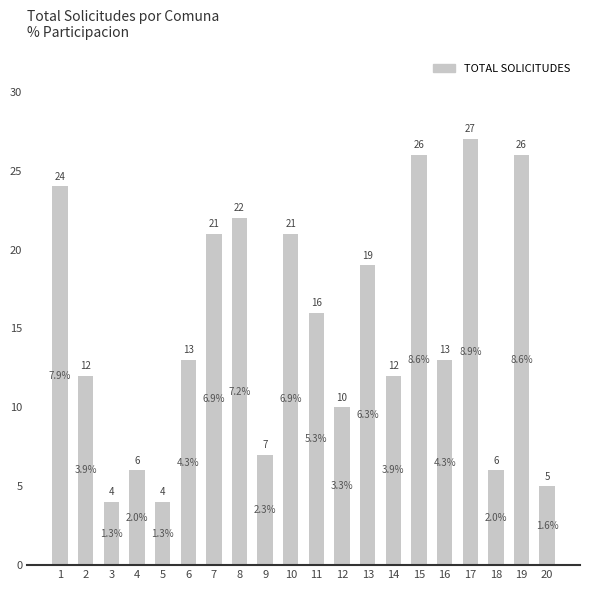

The value at 10 is 10. True or false?

False